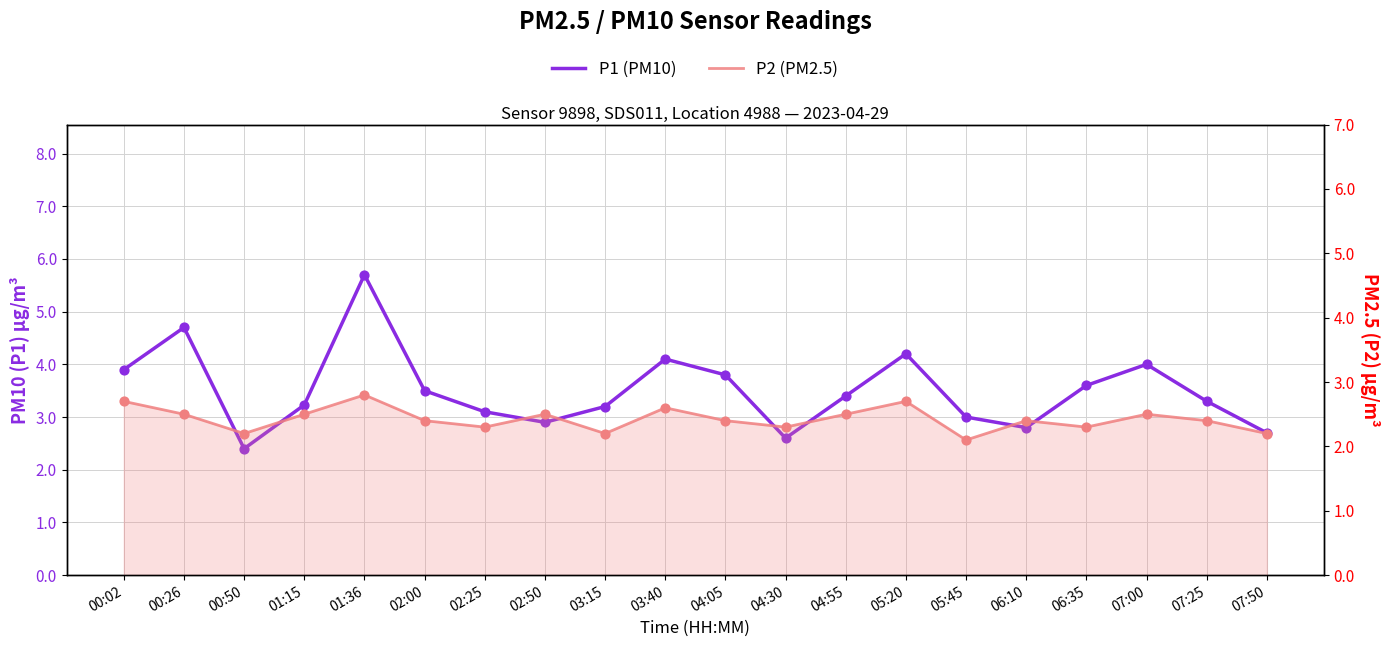

What is the total value across all series at 01:15?

5.7